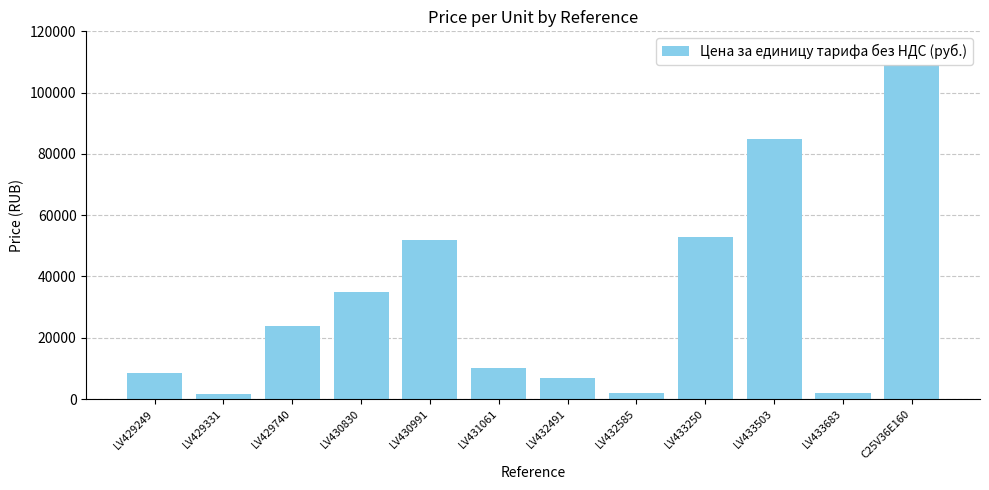

What position from the right is LV429331?

11